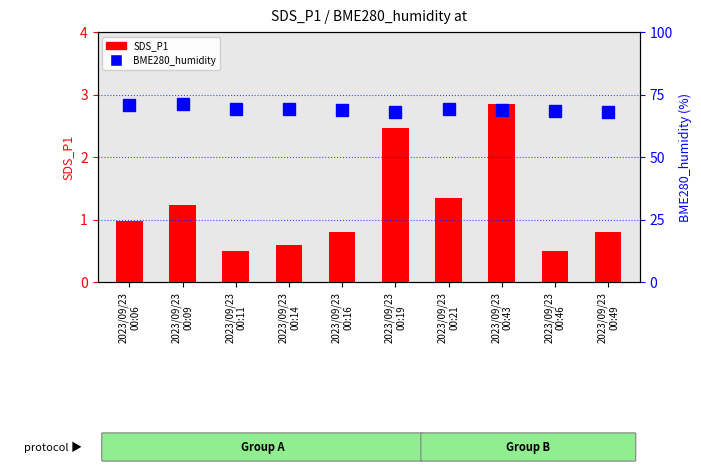

True or false: BME280_humidity has a value of 97.0 at 2023/09/23
00:49.

False